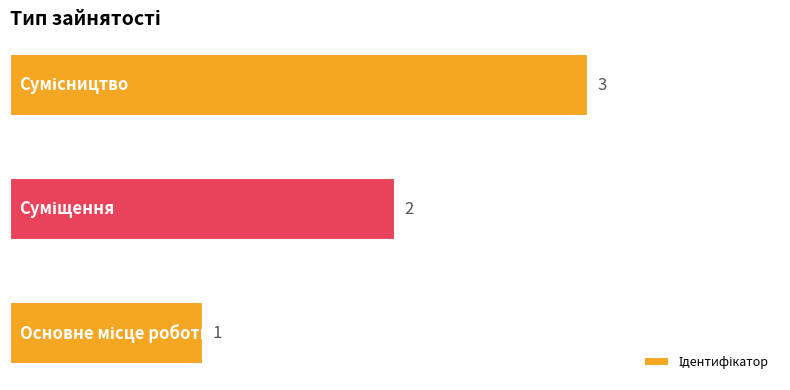

What is the difference between the second highest and minimum values?

1